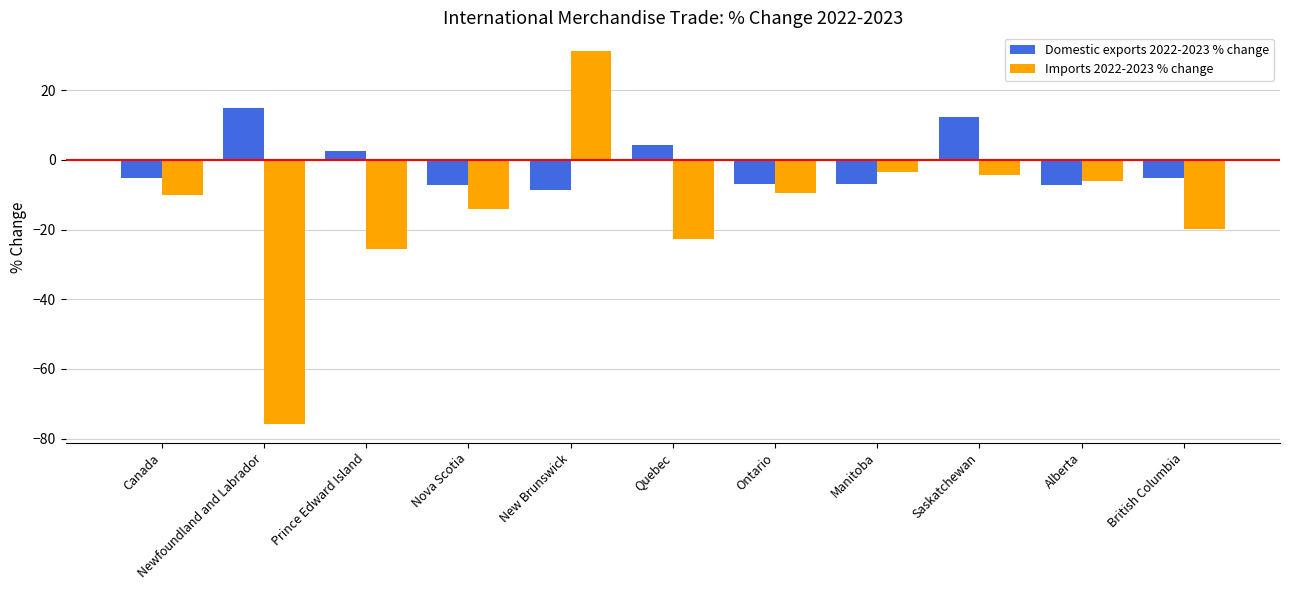

Count the number of categories in the chart.

11